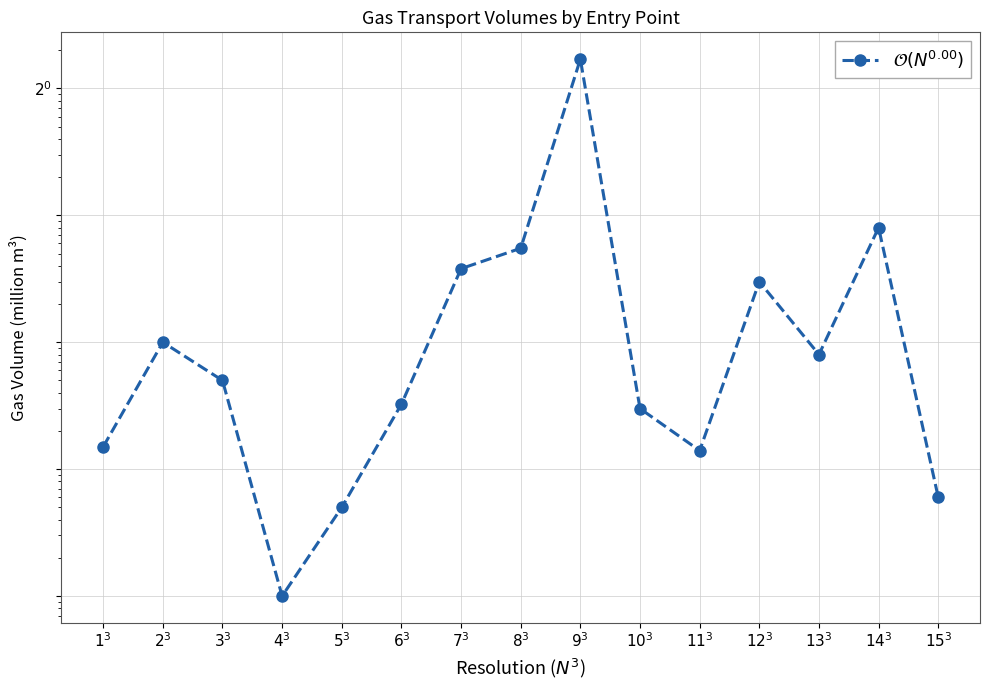

What is the label of the 14th point from the left?

$14^3$